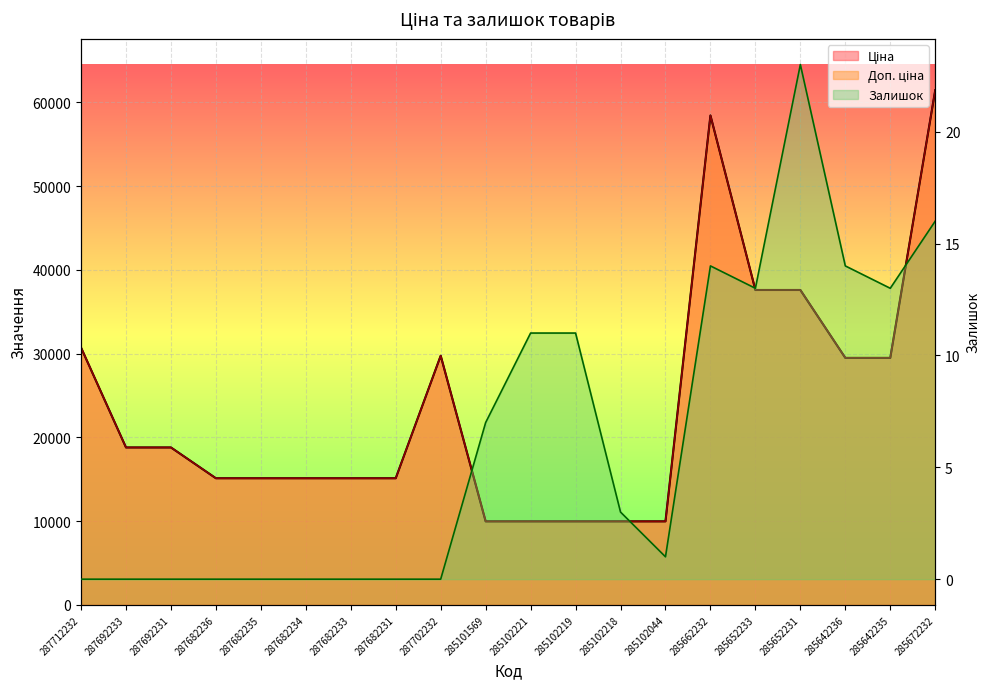

Which series has the largest range (max minus min)?

Ціна